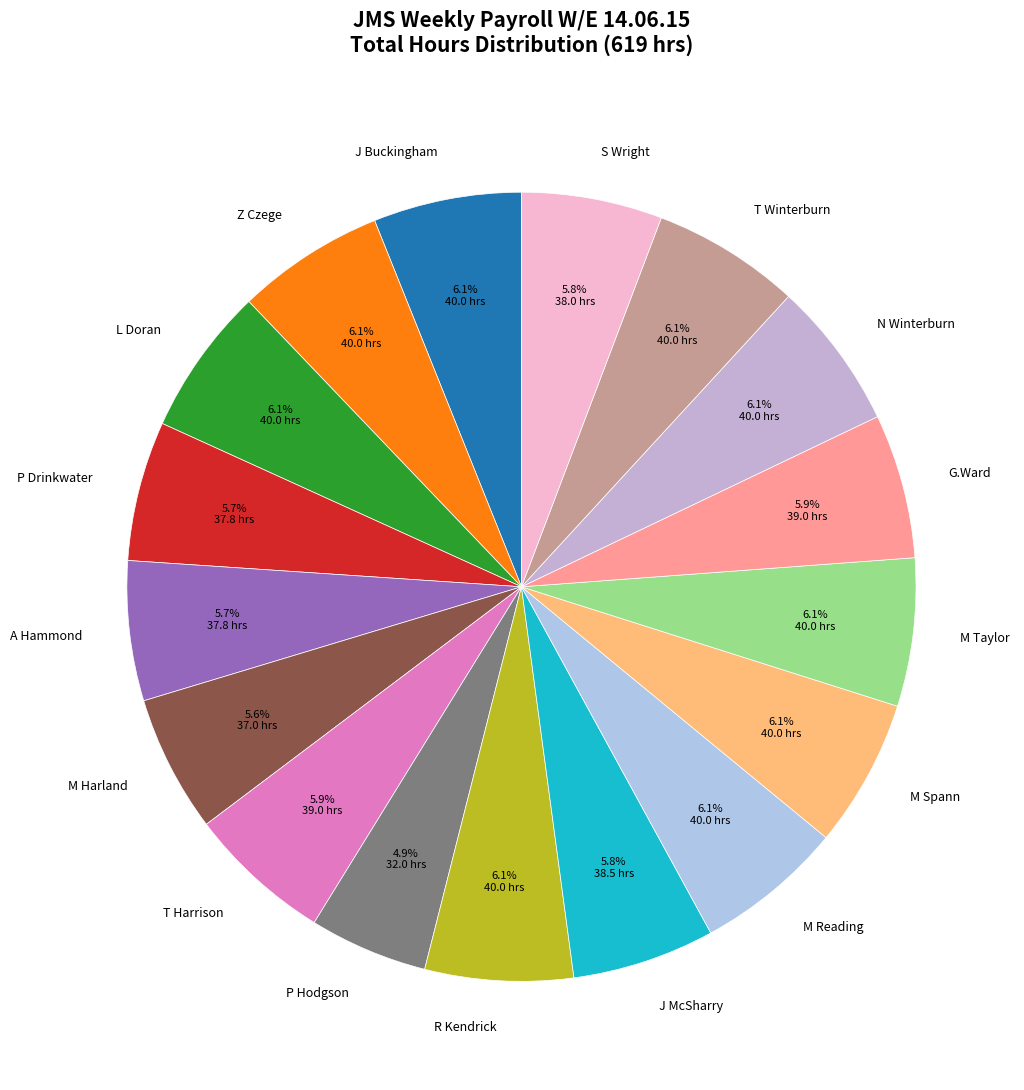

What percentage is the J Buckingham slice, to the nearest percent?

6%